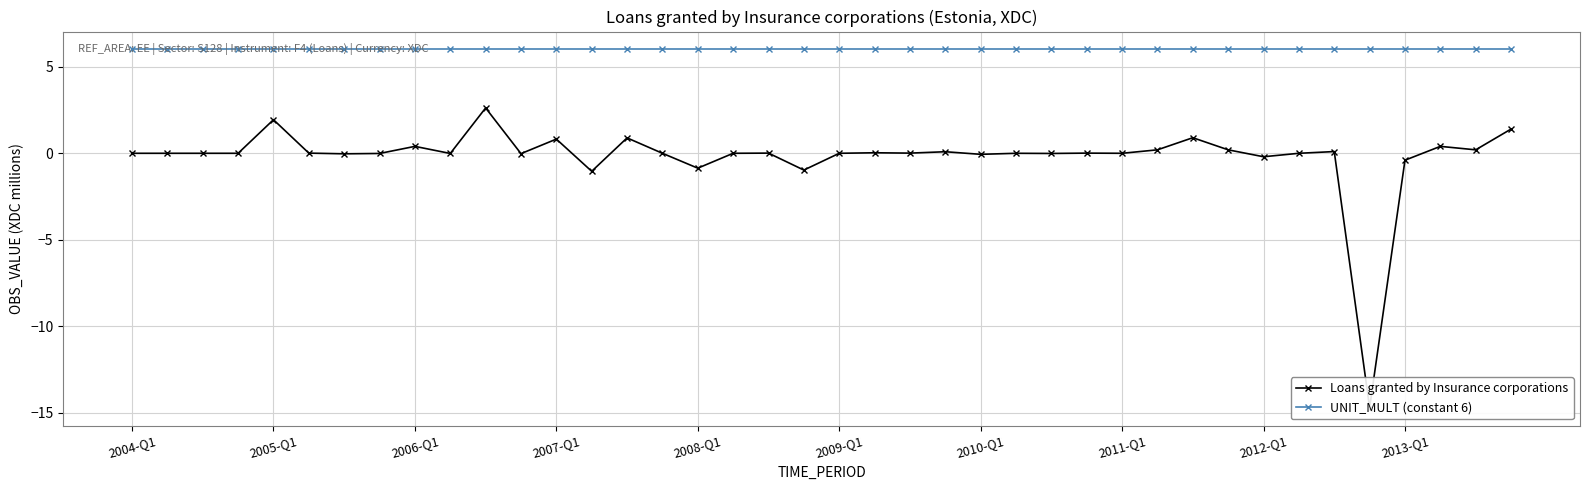

Which category has the lowest value across all series?

35